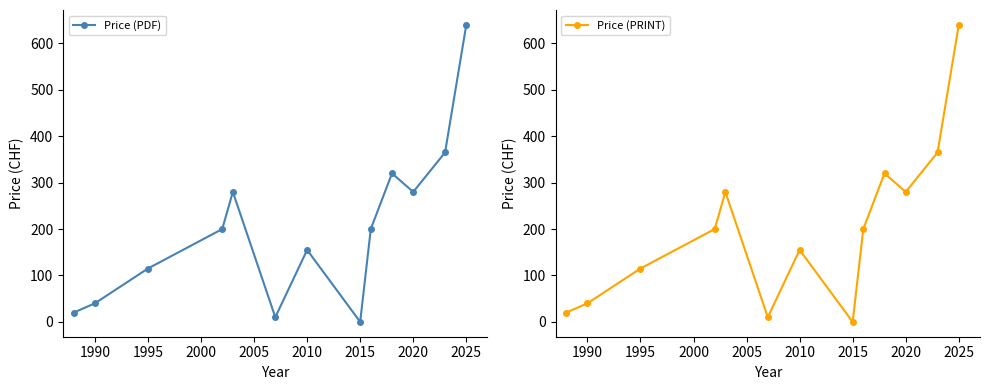

The value of Price (PRINT) at 2010 is 155. True or false?

True